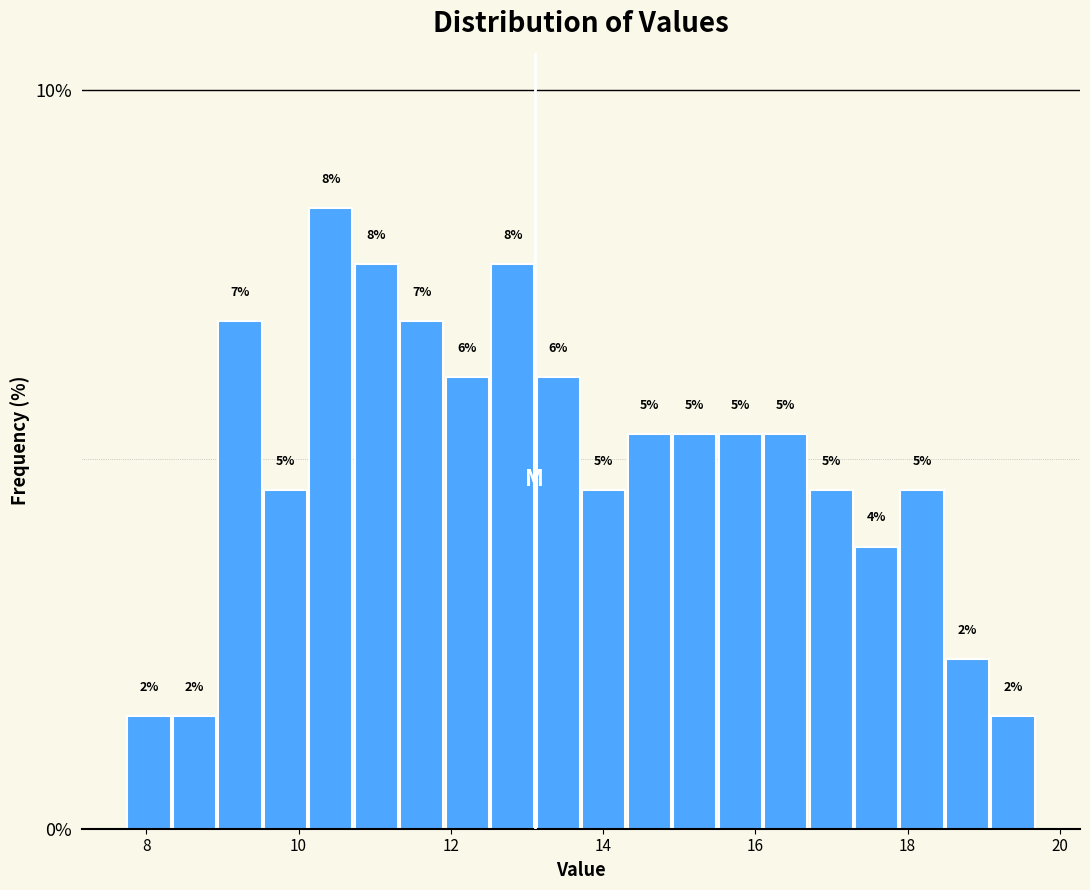

Around what value on the x-axis is the tallest bar? Give the approximate position of its centre, as read against the axis.

10.4